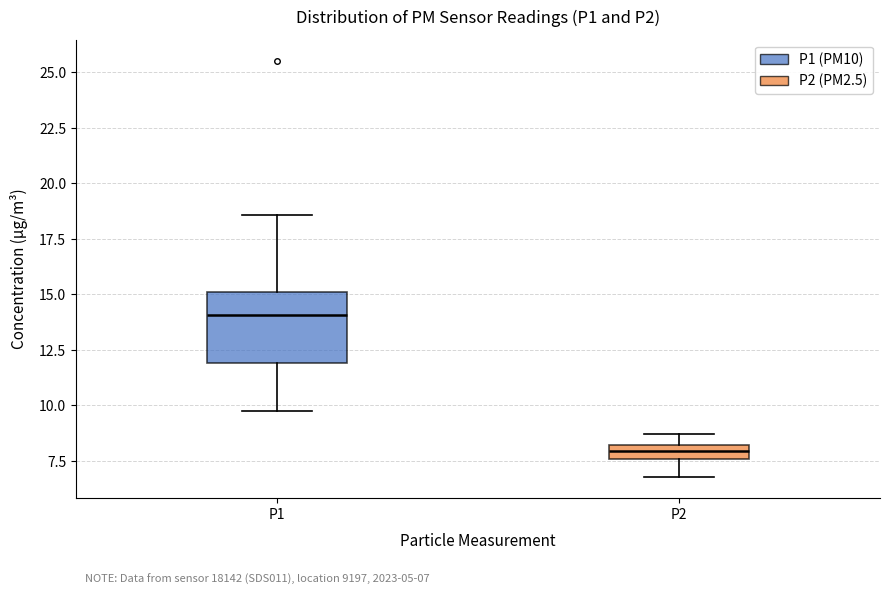

Which box is the tallest, from its lower edge to its upper edge?

P1